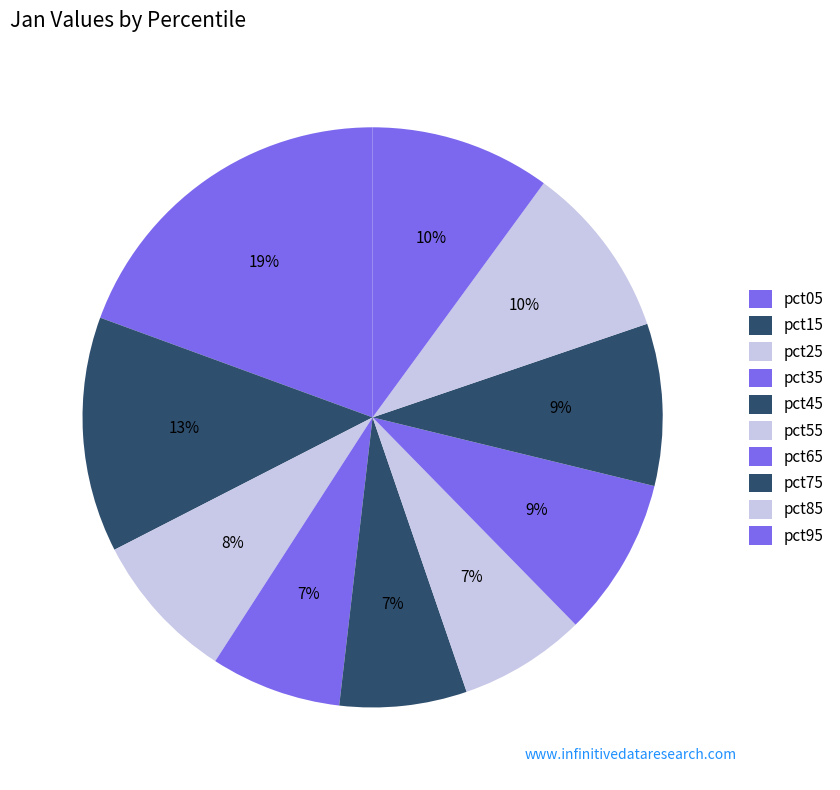

How many segments does this pie chart have?

10